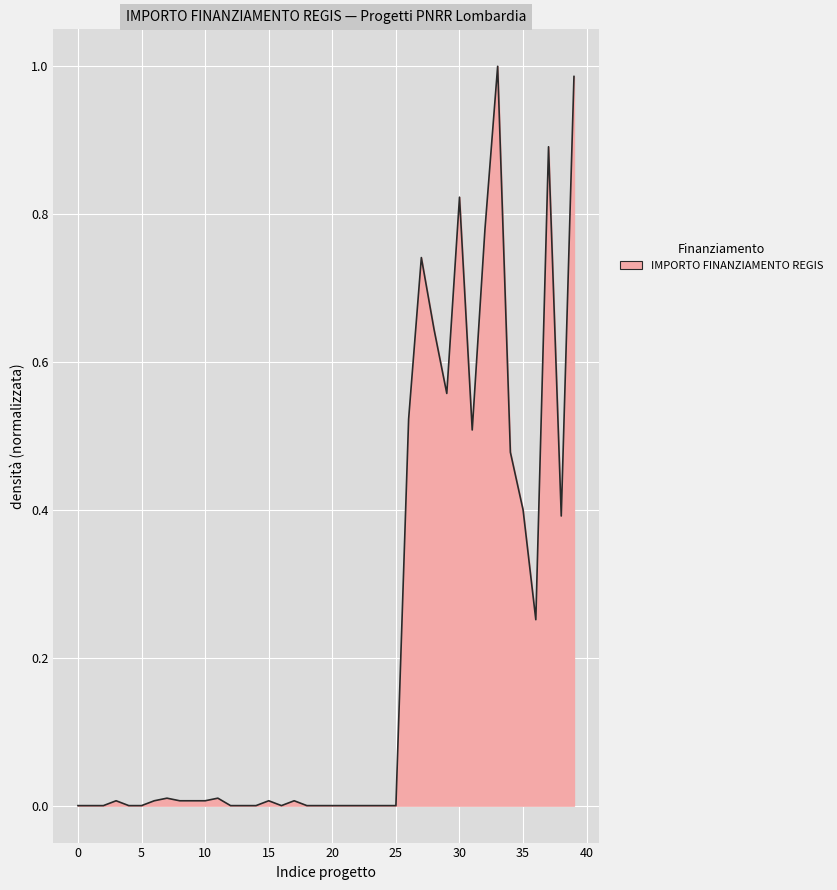

What is the difference between the second highest and second lowest values?

1.0